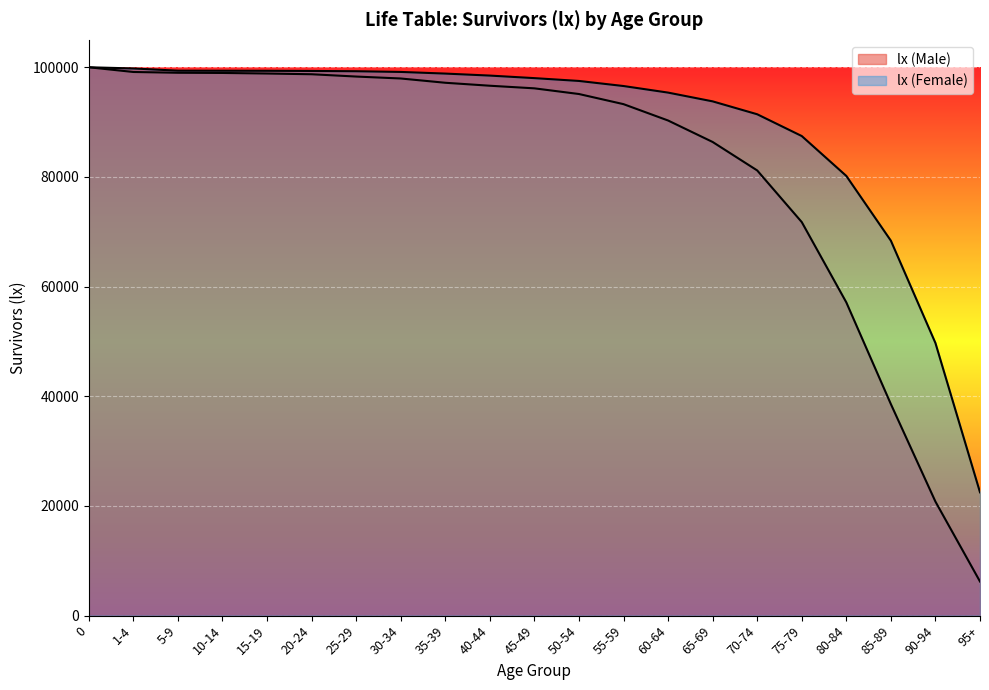

List the series in order of their overall mean, highest first.

lx (Female), lx (Male)